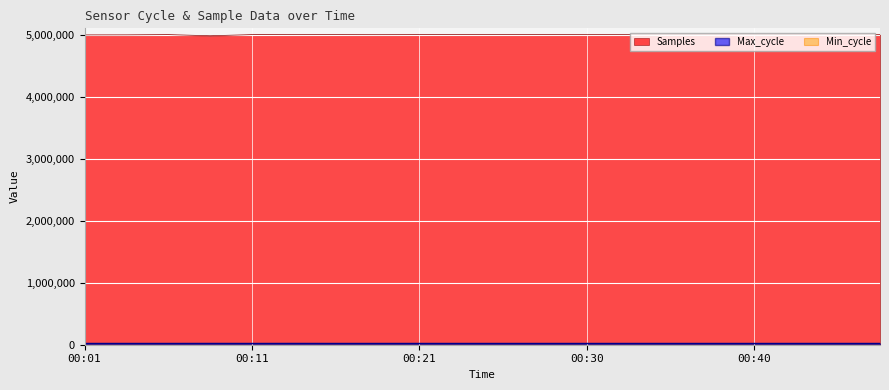

Read the Samples value at 00:35, to the nearest 100.

4997700